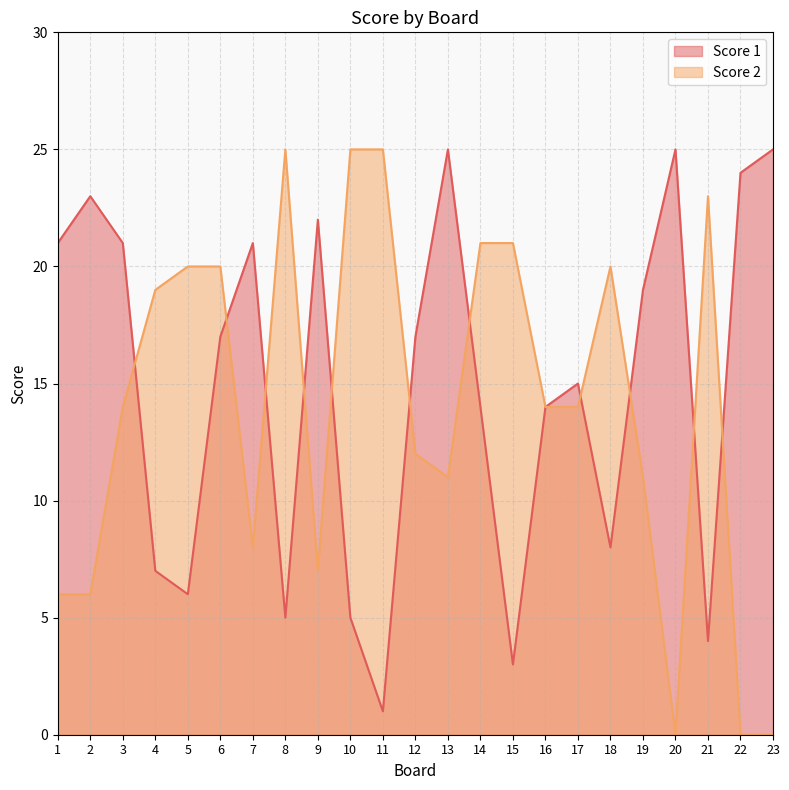

The value of Score 2 at 2 is 6. True or false?

True